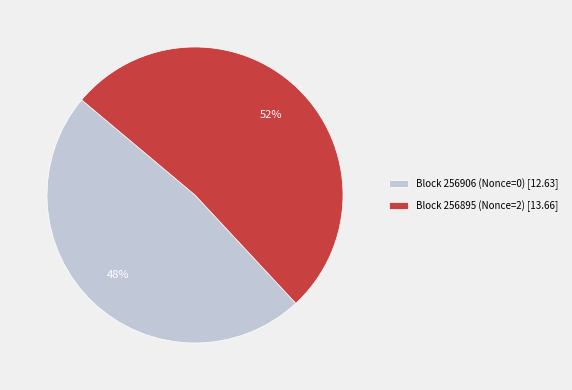

What percentage is the Block 256895 (Nonce=2) [13.66] slice, to the nearest percent?

52%